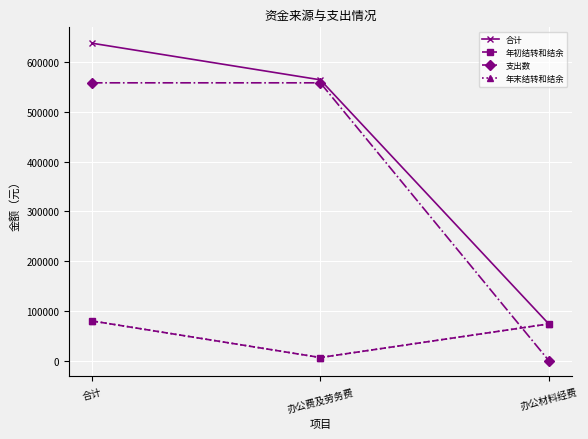

Does the chart have visible grid lines?

Yes